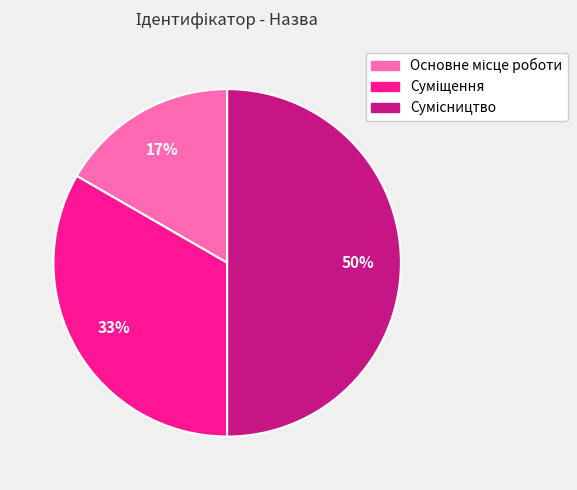

To the nearest percent, what is the average slice percentage?

33%